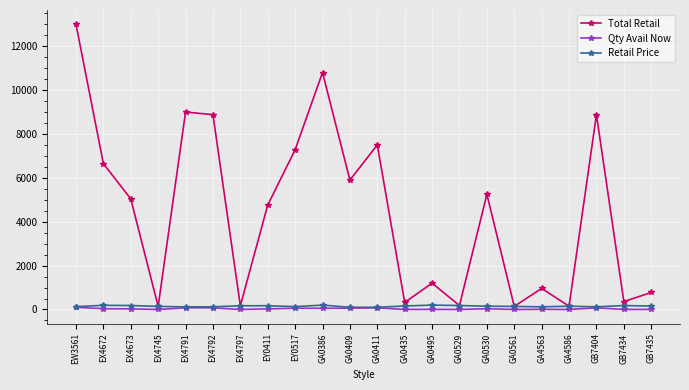

How many values in the Total Retail series are below 5040?

11